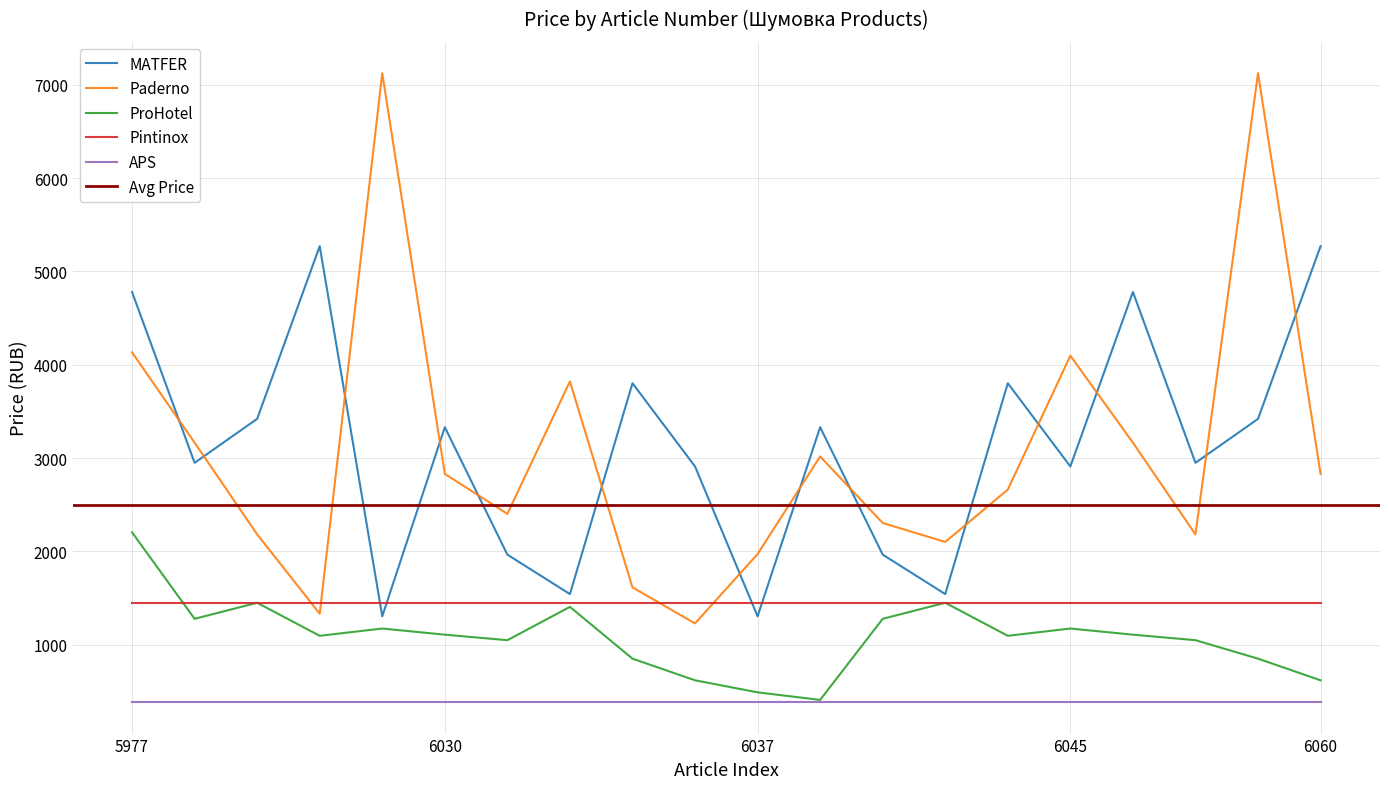

True or false: Paderno and ProHotel intersect in this chart.

False